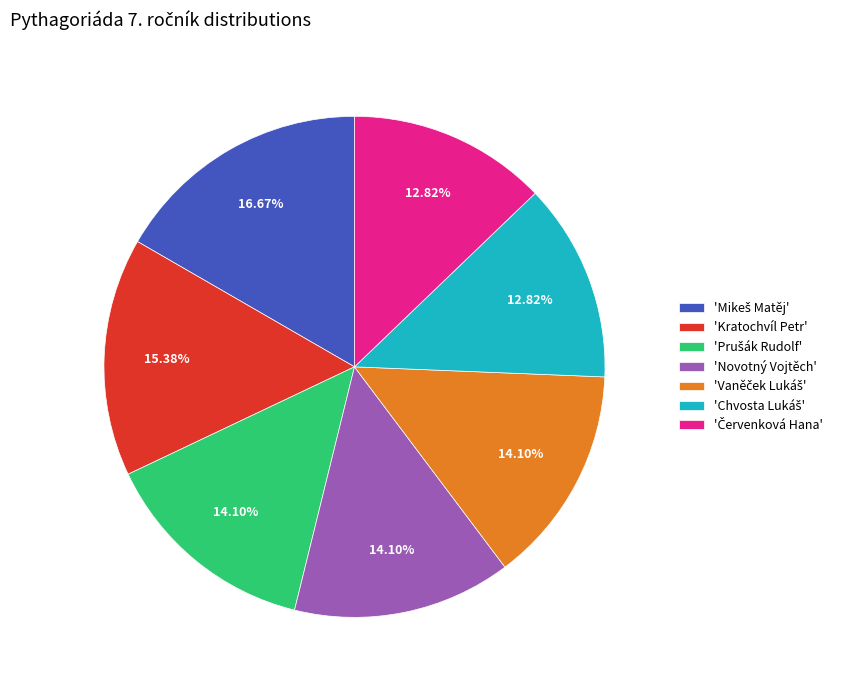

Does any single category account for the majority?

No